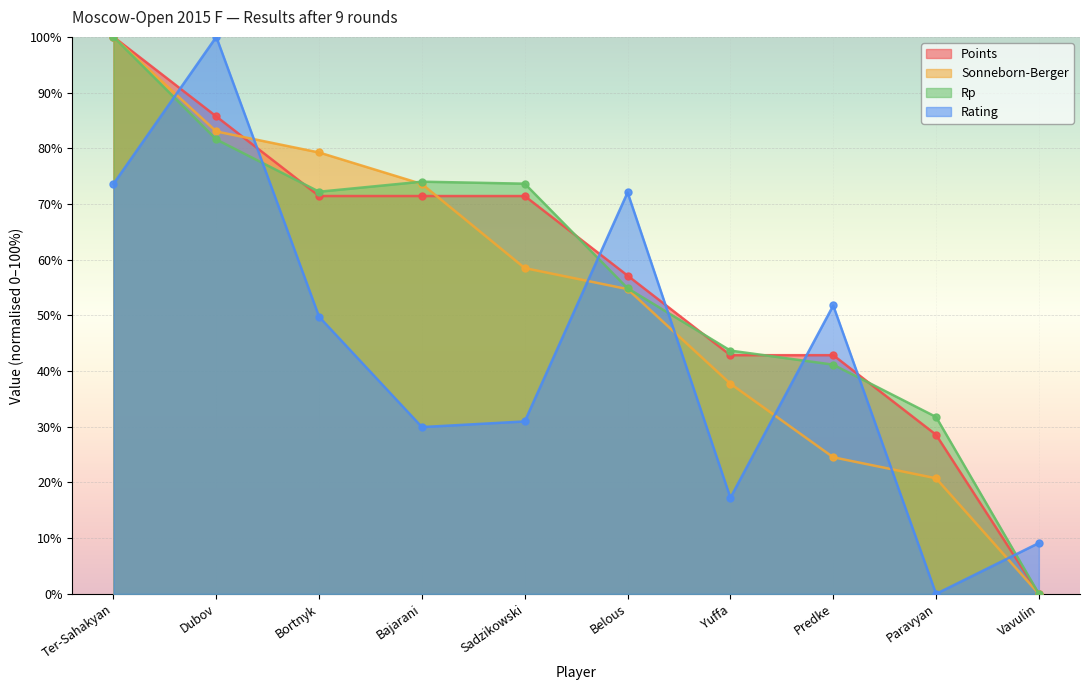

Does the chart display data point markers on the line(s)?

Yes